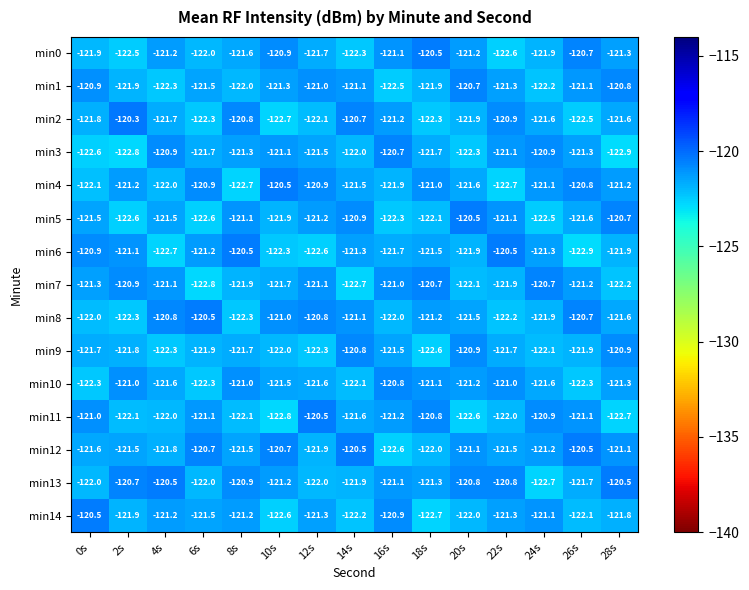

The min6 series shows -121.2 at 6s. True or false?

True